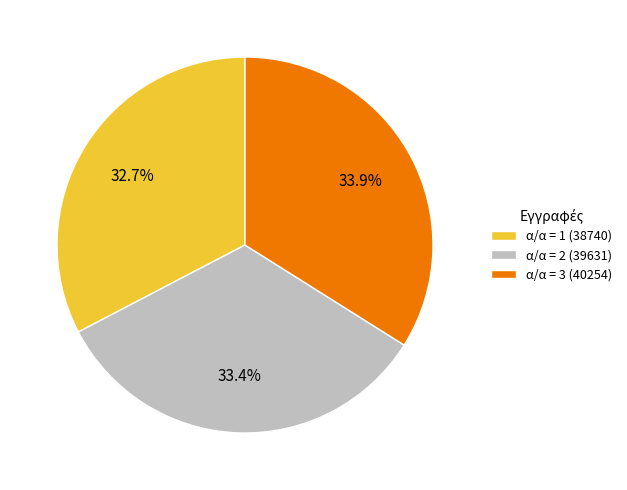

To the nearest percent, what is the difference between the largest and smallest slice percentages?

1%